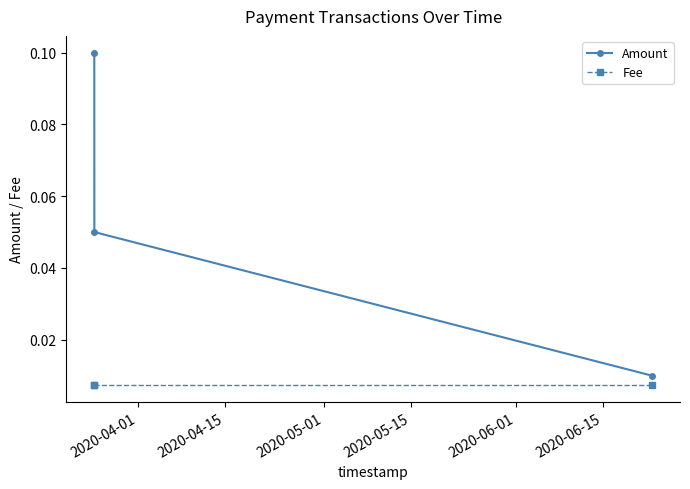

Which series has the widest spread of values?

Amount